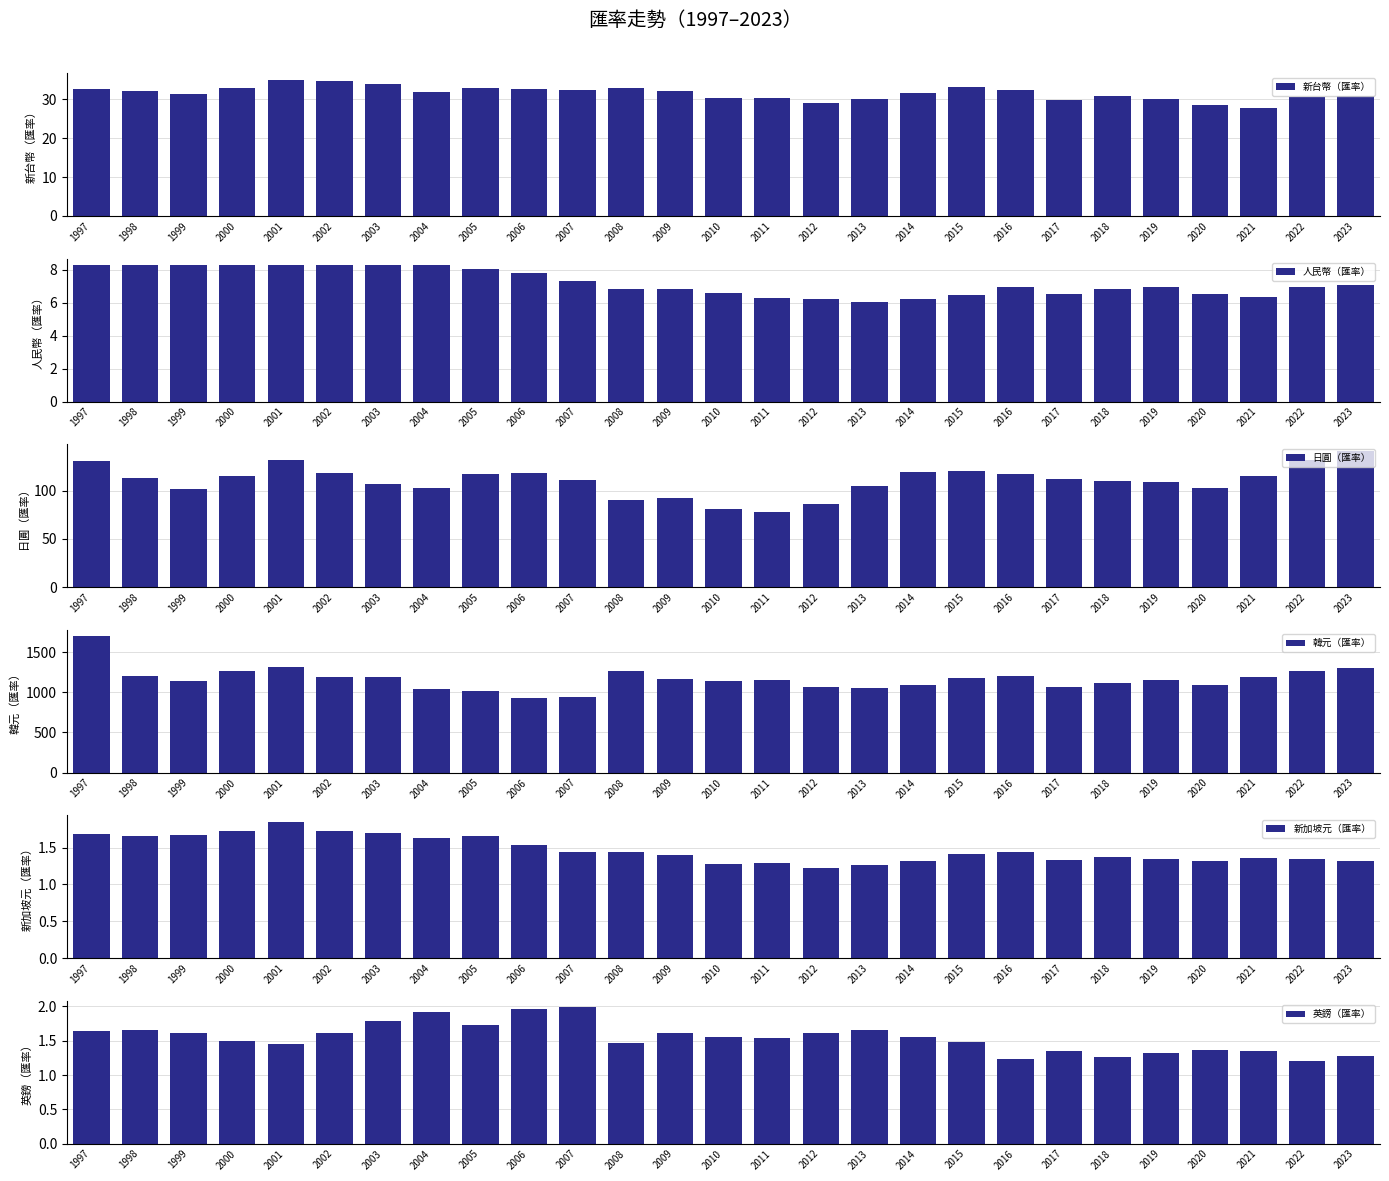

At which category does the chart reach its peak across all series?

1997